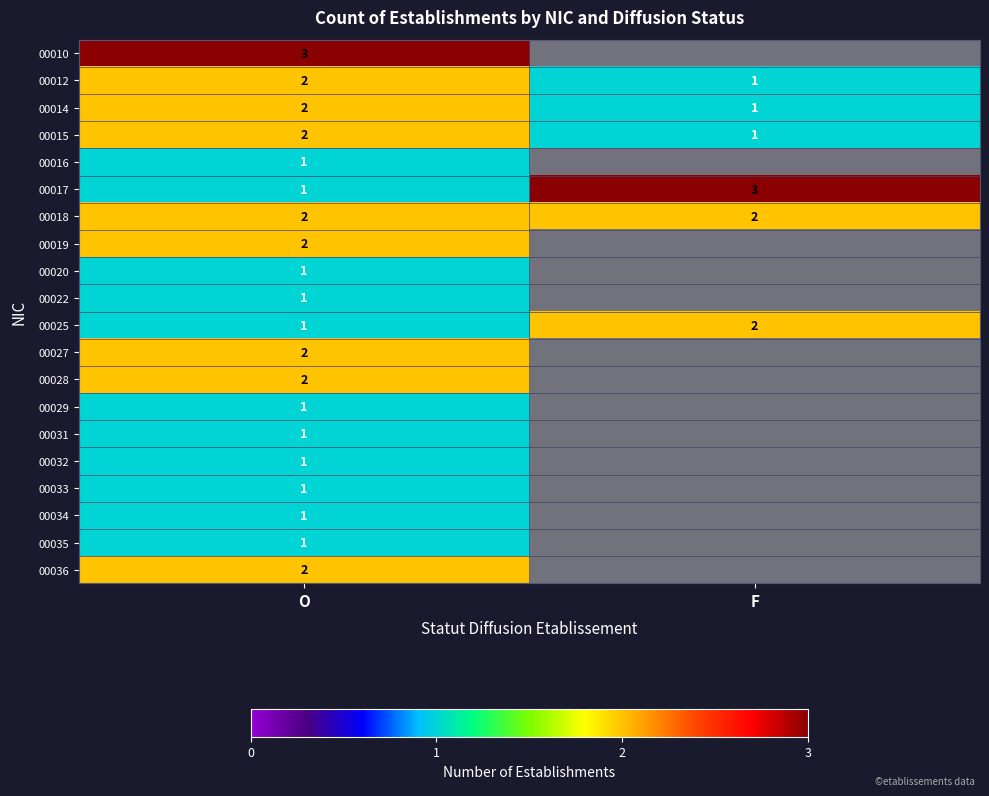

The value of 00018 at O is 2. True or false?

True